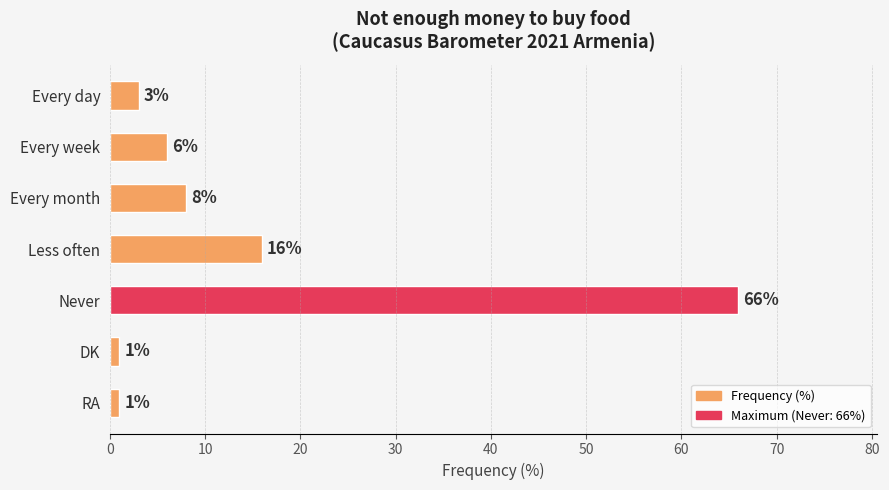

Between Less often and Every day, which is larger?

Less often